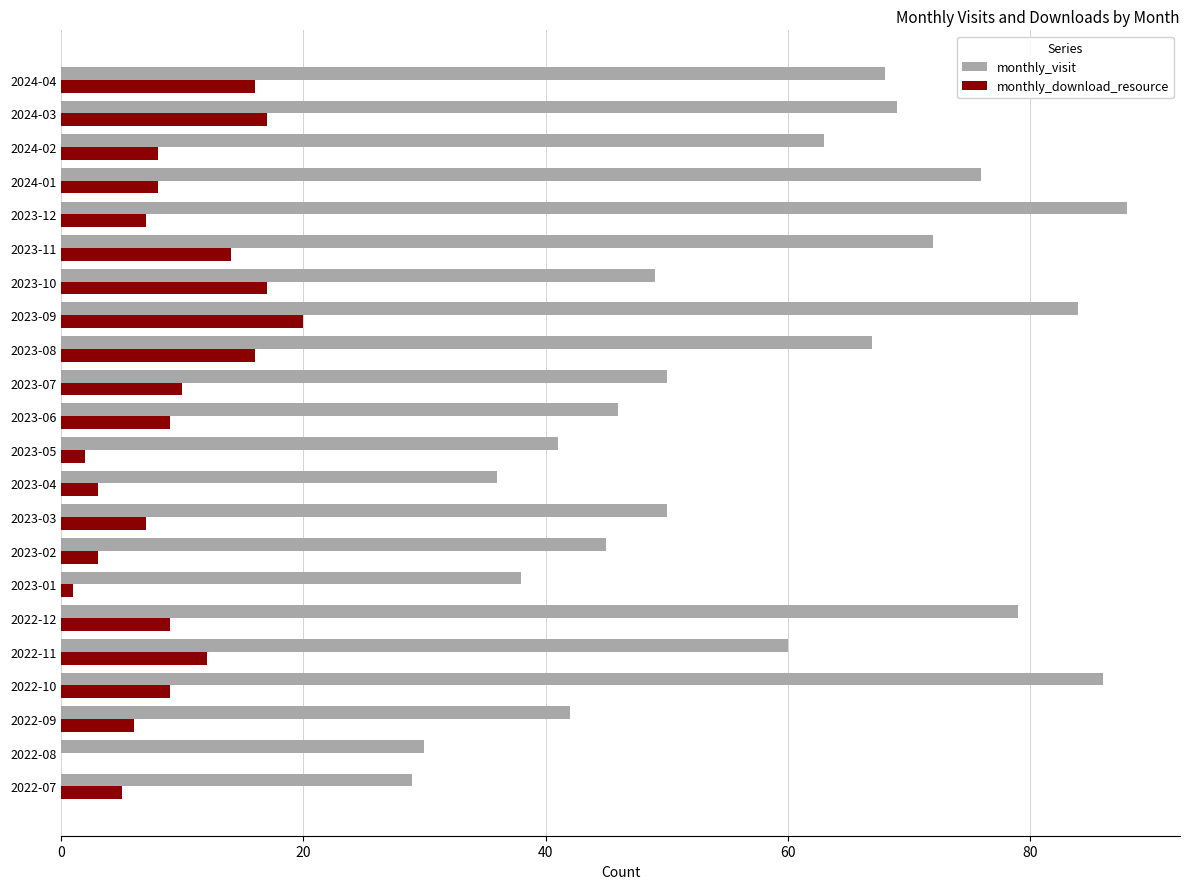

What is the sum of the monthly_visit values at 2023-10 and 2022-10?

135